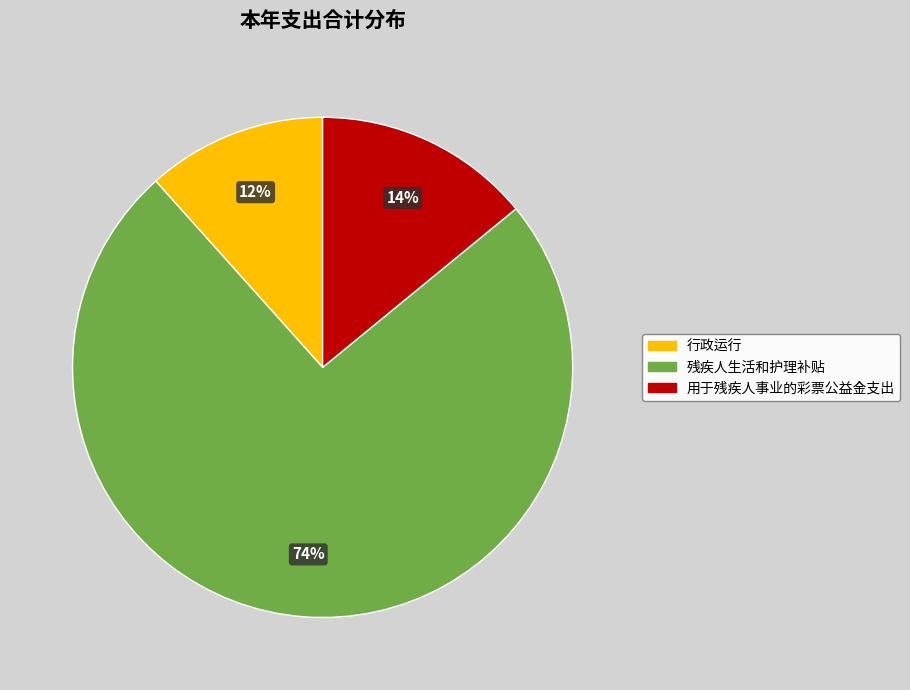

Count the number of slices in the pie.

3